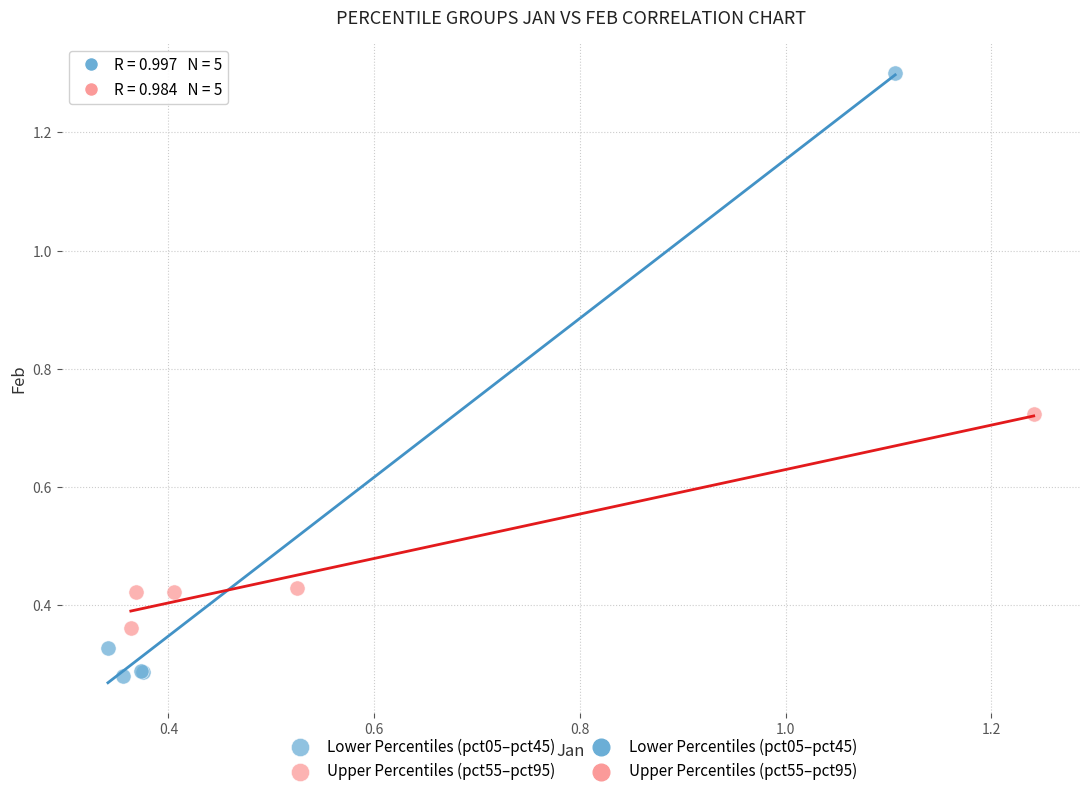

Which series contains the lowest Y value?

Lower Percentiles (pct05–pct45)